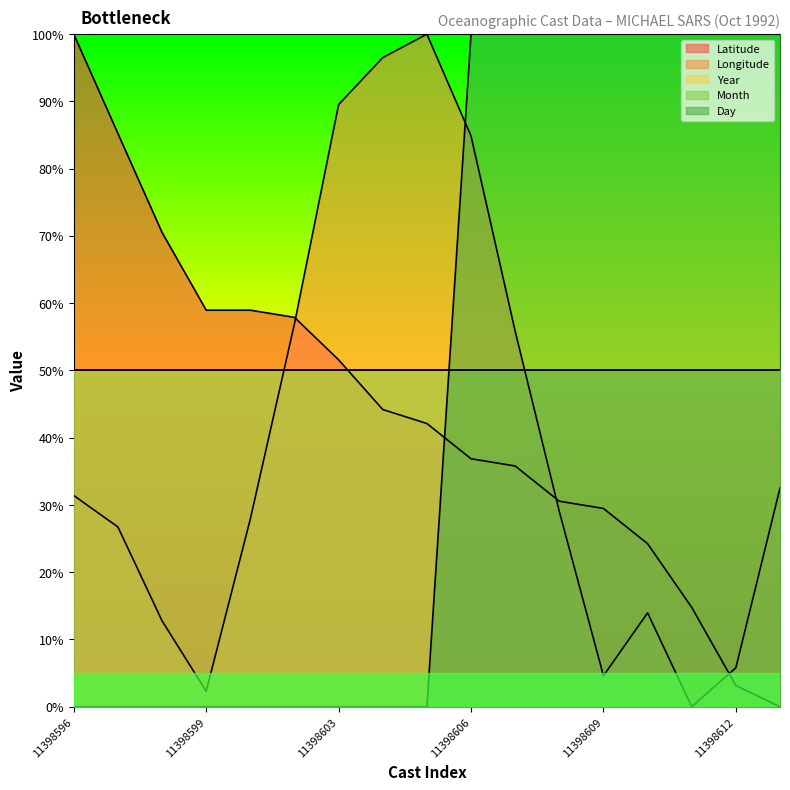

At 11398600, list the series in order from smallest to largest.

Day, Longitude, Latitude